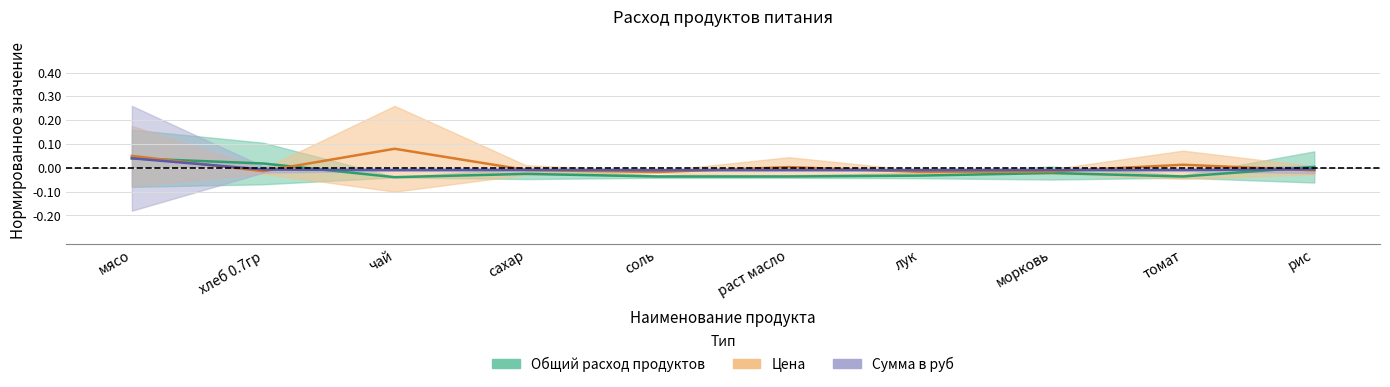

In Общий расход продуктов, how many points are lower than both neighbors (excluding endpoints)?

2